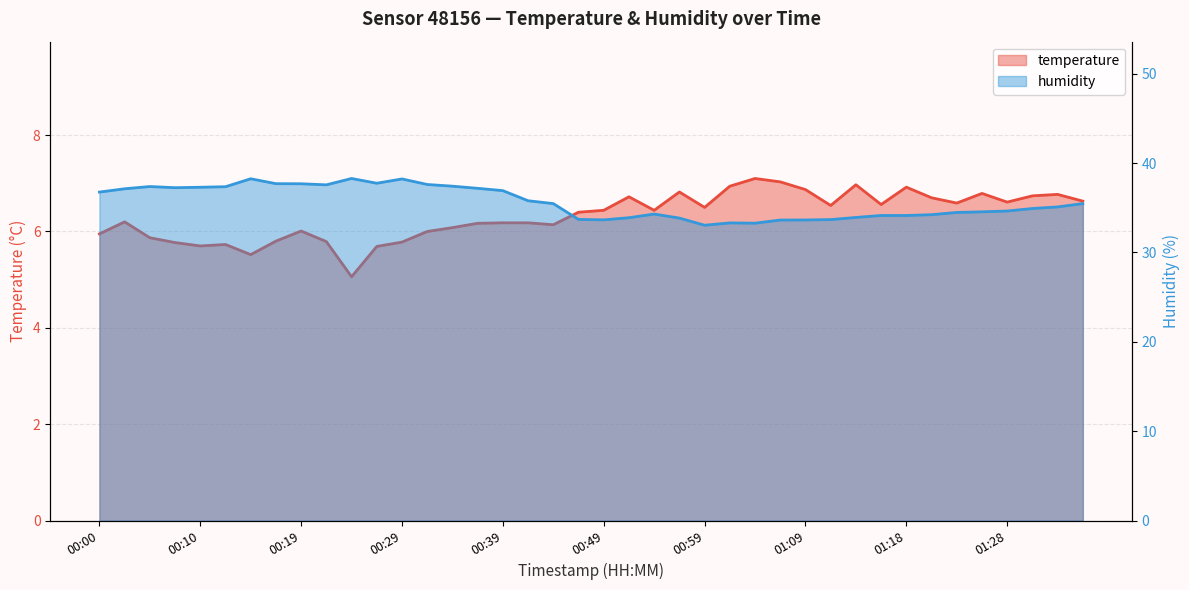

What are all the series names shown in the legend?

temperature, humidity